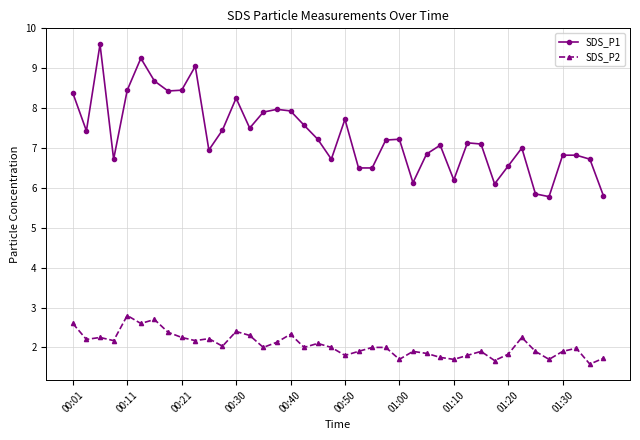

What is the value of the SDS_P1 point at the 40th from the left?

5.8